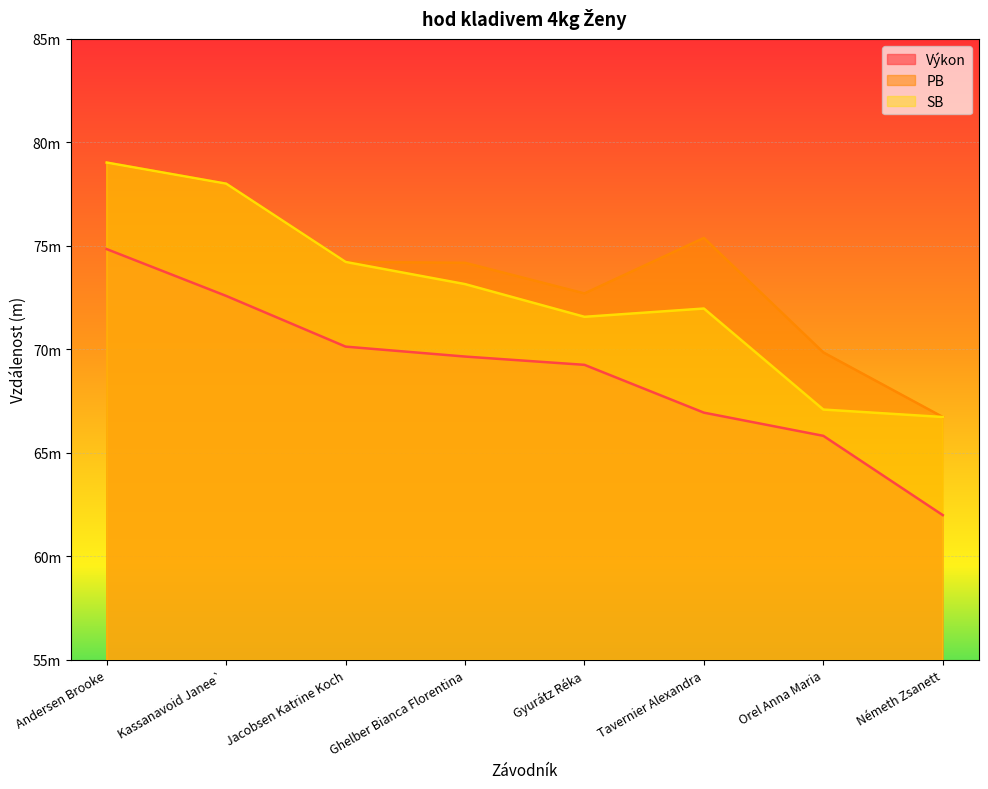

What is the difference between the second highest and minimum values in the PB series?

11.3